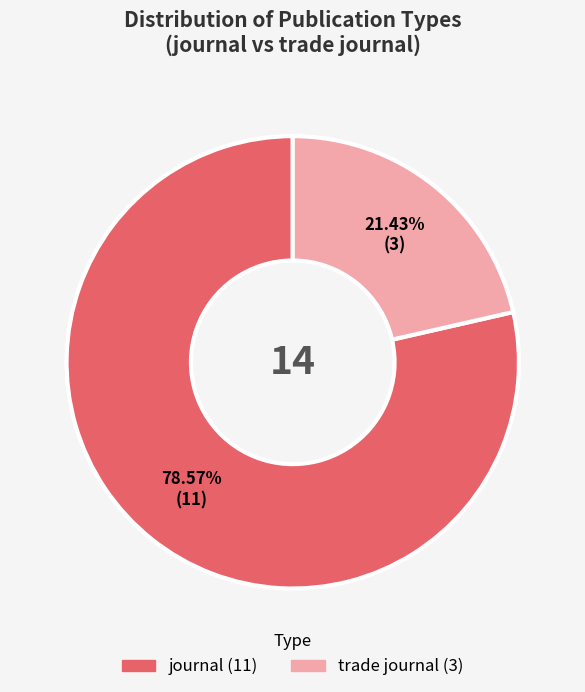

Which slice represents more than half of the pie?

journal